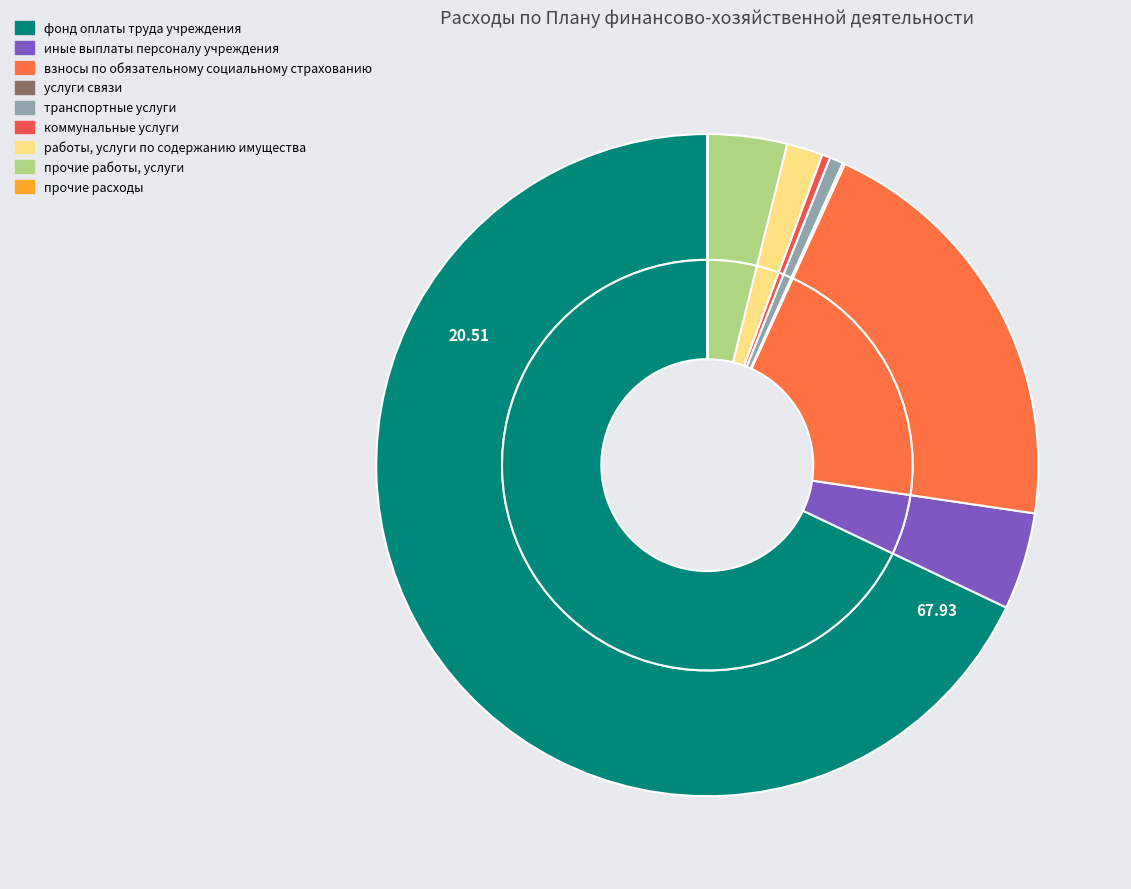

To the nearest percent, what percentage of the pie is иные выплаты персоналу учреждения?

5%